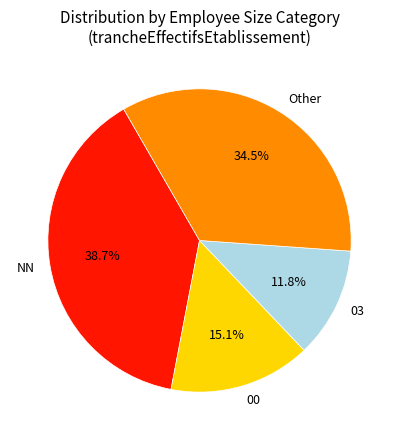

What is the ratio of the value at NN to the value at 03?

3.3